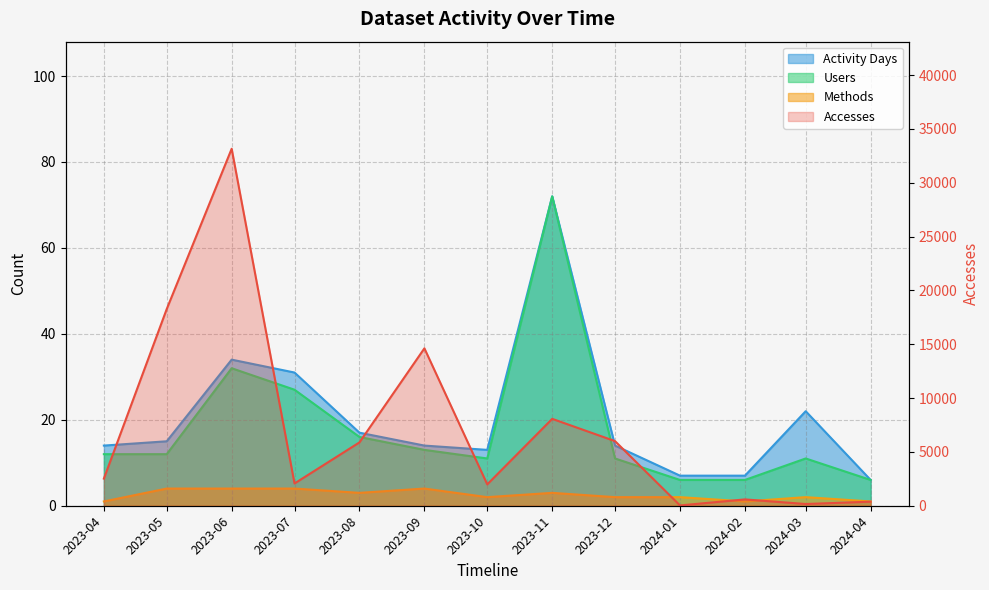

Does the chart have visible grid lines?

Yes